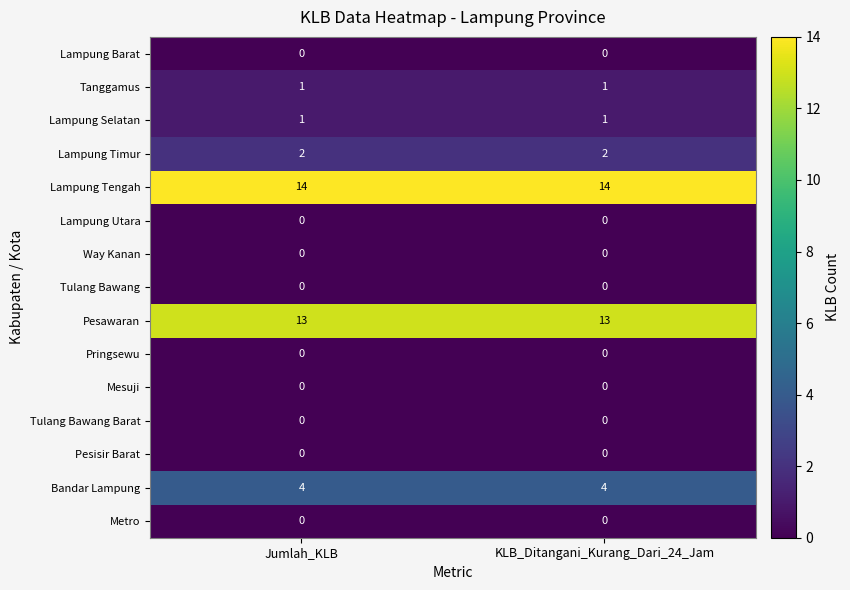

Which series has the largest total across all categories?

Lampung Tengah